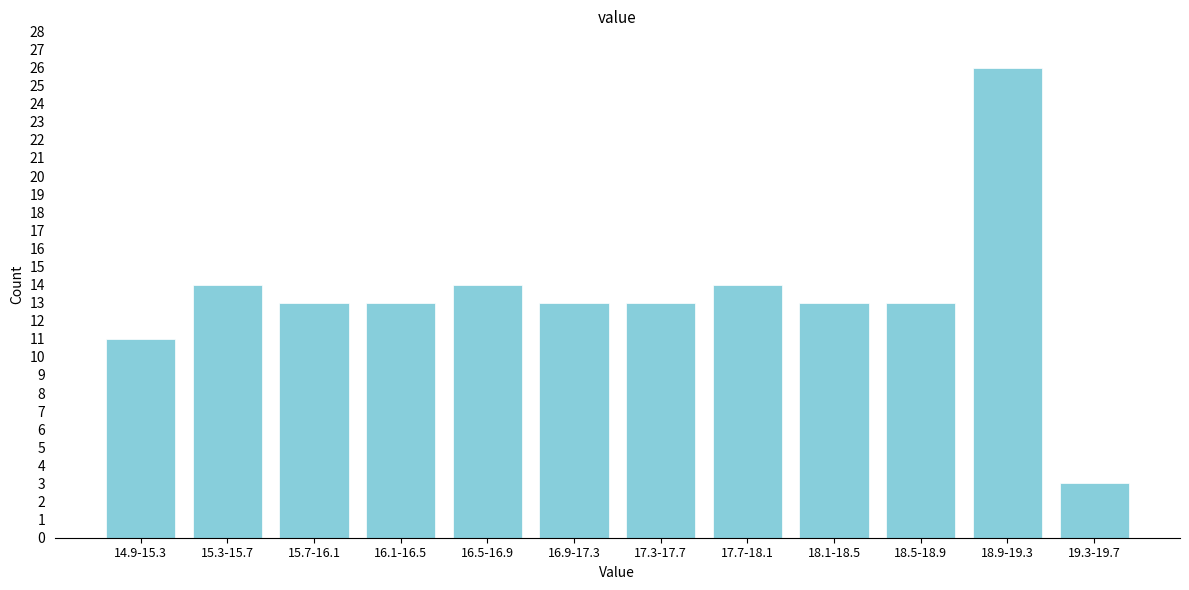

Reading left to right, transcribe all the data shown in this chart.

14.9-15.3=11	15.3-15.7=14	15.7-16.1=13	16.1-16.5=13	16.5-16.9=14	16.9-17.3=13	17.3-17.7=13	17.7-18.1=14	18.1-18.5=13	18.5-18.9=13	18.9-19.3=26	19.3-19.7=3